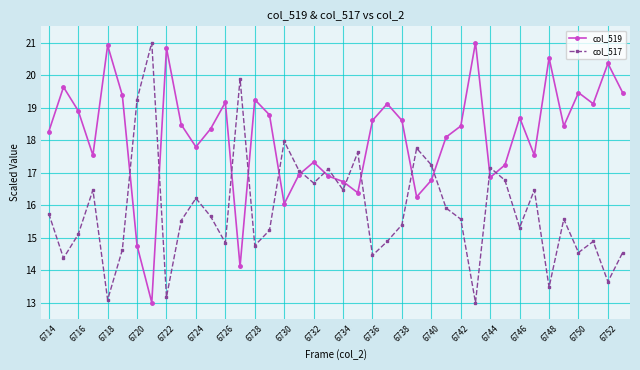

How many series are shown in this chart?

2